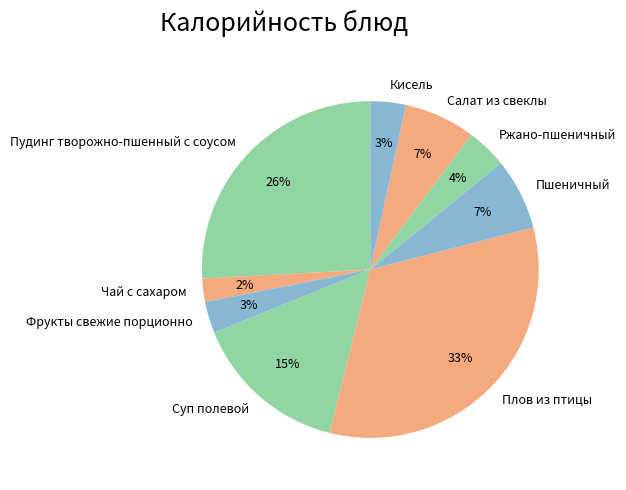

To the nearest percent, what percentage of the pie is Ржано-пшеничный?

4%